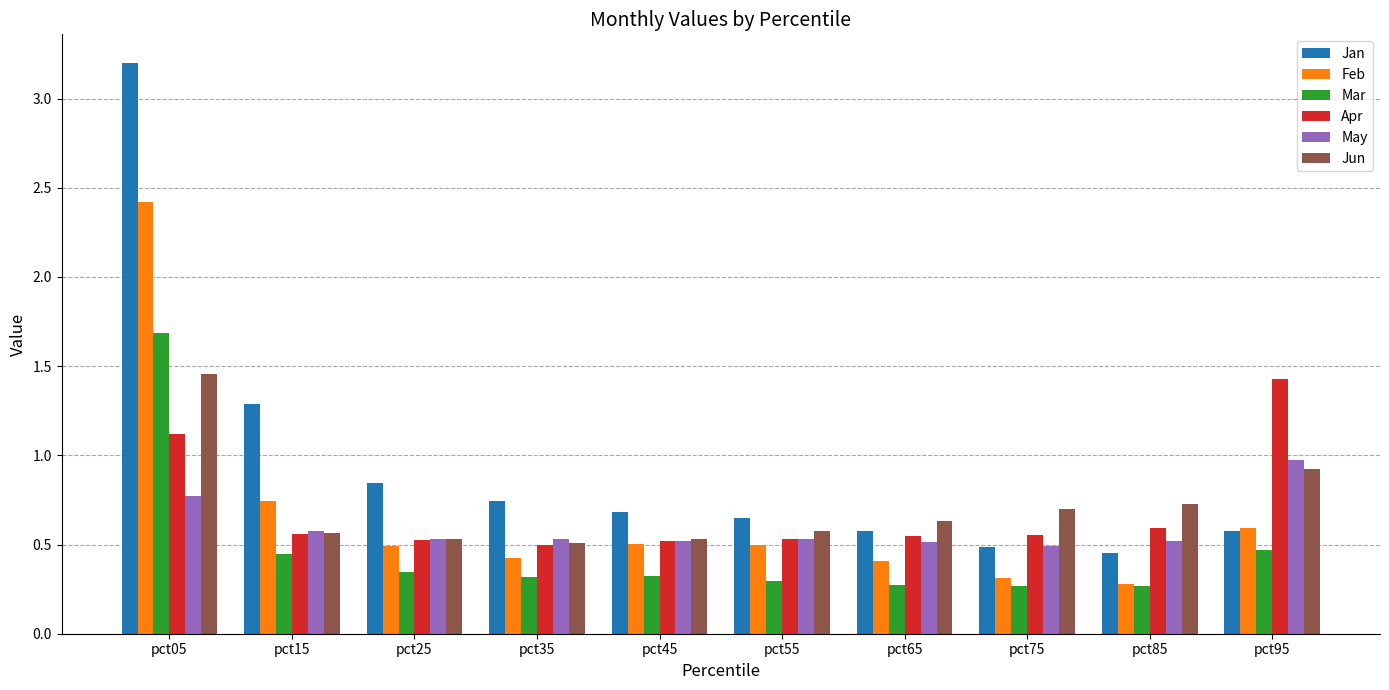

At which label is Feb closest to 1?

pct15